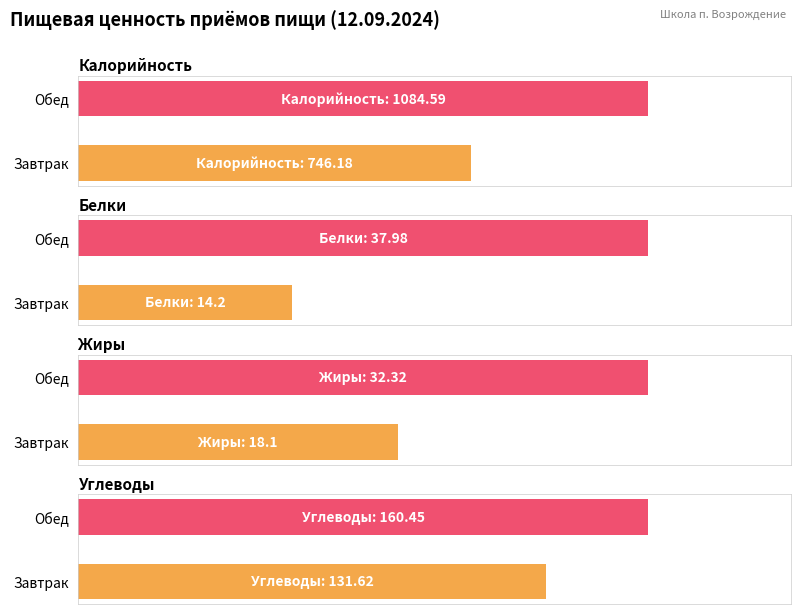

What is the sum of all Белки values?

52.2